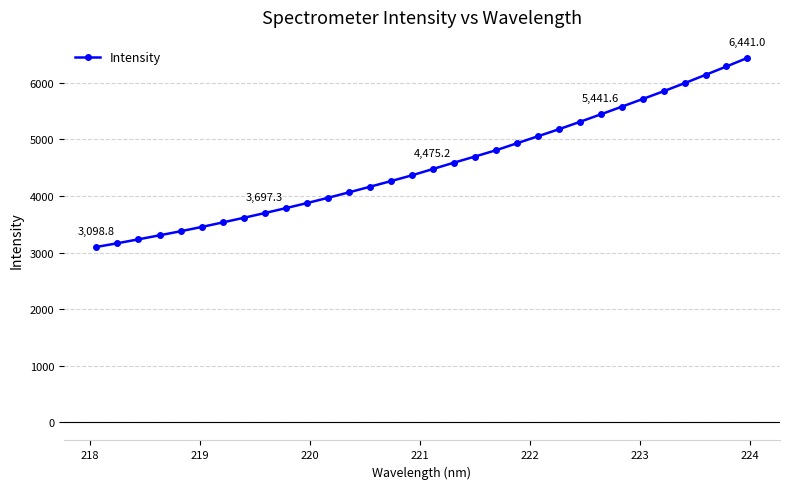

What is the maximum value shown in the chart?

6441.0